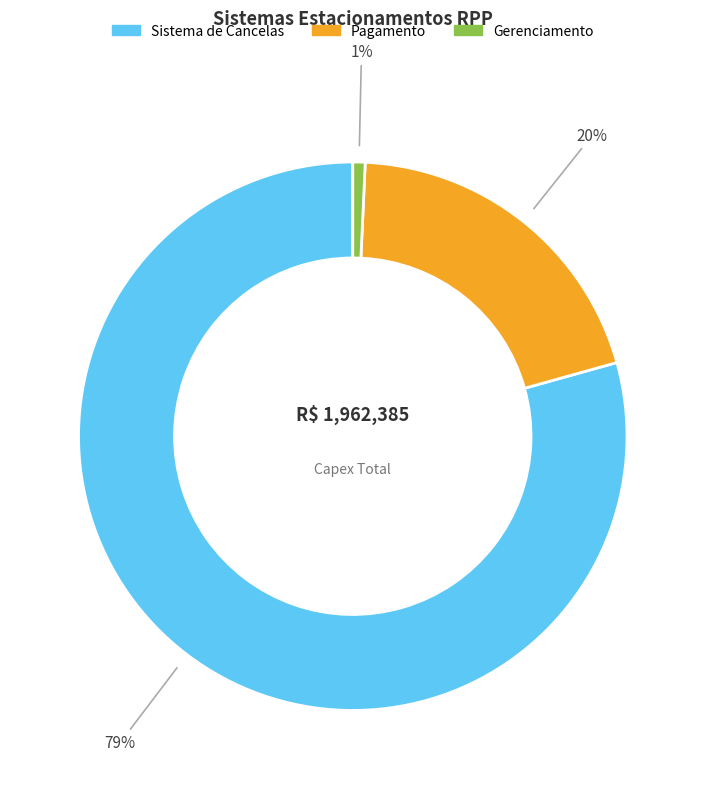

How many segments does this pie chart have?

3